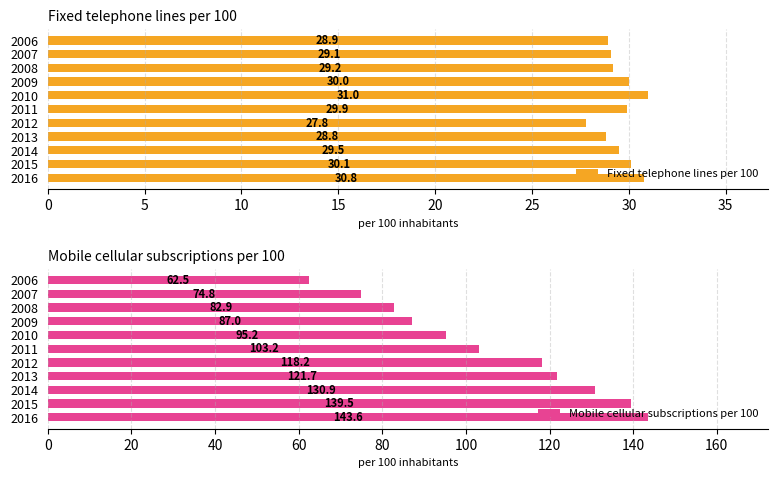

At how many categories does at least one series exceed 64?

10